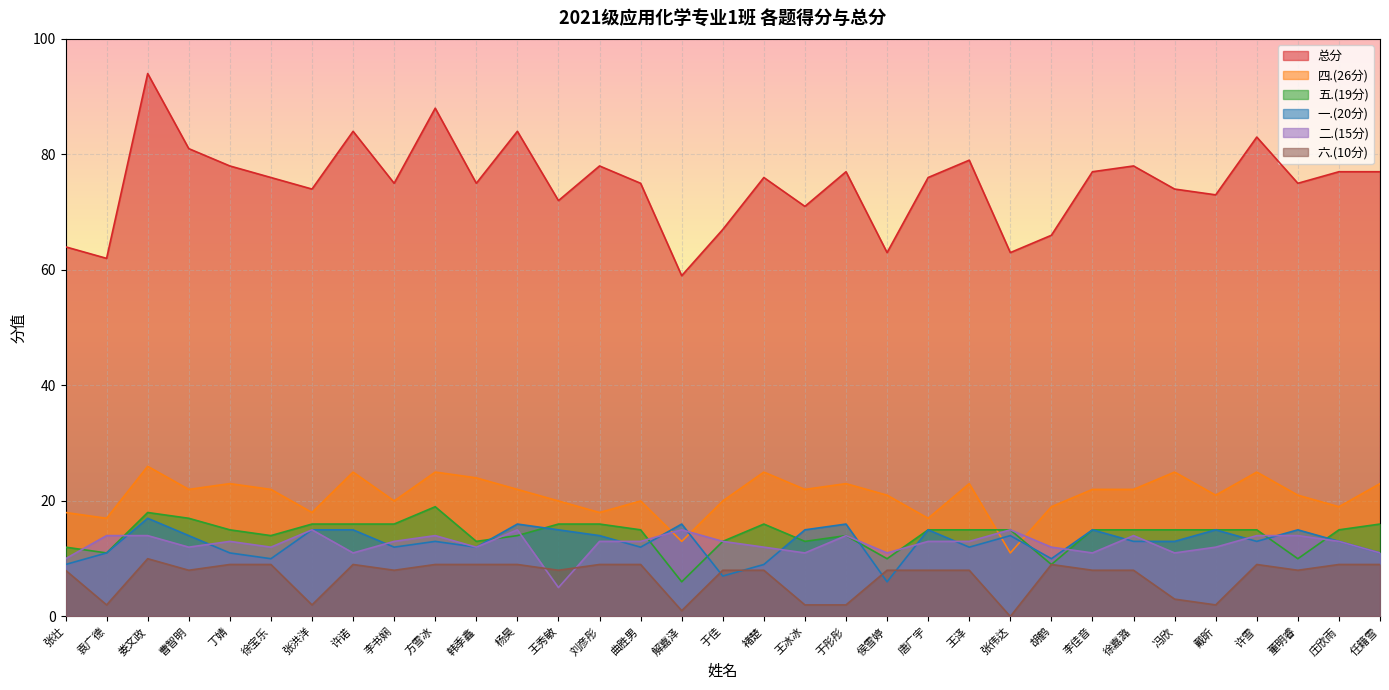

Reading left to right, what are all the values shown in this chart?

总分: 张壮=64	袁广德=62	娄文政=94	曹智明=81	丁婧=78	徐宝乐=76	张洪洋=74	许诺=84	李书娴=75	方雪冰=88	韩季鑫=75	杨昊=84	王秀敏=72	刘彦彤=78	曲胜男=75	解嘉泽=59	于佳=67	褚楚=76	王冰冰=71	于彤彤=77	侯雪婷=63	唐广宇=76	王泽=79	张伟达=63	胡鹤=66	李佳音=77	徐嘉潞=78	冯欣=74	戴昕=73	许雪=83	董明睿=75	庄欣雨=77	任籍雪=77
四.(26分): 张壮=18	袁广德=17	娄文政=26	曹智明=22	丁婧=23	徐宝乐=22	张洪洋=18	许诺=25	李书娴=20	方雪冰=25	韩季鑫=24	杨昊=22	王秀敏=20	刘彦彤=18	曲胜男=20	解嘉泽=13	于佳=20	褚楚=25	王冰冰=22	于彤彤=23	侯雪婷=21	唐广宇=17	王泽=23	张伟达=11	胡鹤=19	李佳音=22	徐嘉潞=22	冯欣=25	戴昕=21	许雪=25	董明睿=21	庄欣雨=19	任籍雪=23
五.(19分): 张壮=12	袁广德=11	娄文政=18	曹智明=17	丁婧=15	徐宝乐=14	张洪洋=16	许诺=16	李书娴=16	方雪冰=19	韩季鑫=13	杨昊=14	王秀敏=16	刘彦彤=16	曲胜男=15	解嘉泽=6	于佳=13	褚楚=16	王冰冰=13	于彤彤=14	侯雪婷=10	唐广宇=15	王泽=15	张伟达=15	胡鹤=9	李佳音=15	徐嘉潞=15	冯欣=15	戴昕=15	许雪=15	董明睿=10	庄欣雨=15	任籍雪=16
一.(20分): 张壮=9	袁广德=11	娄文政=17	曹智明=14	丁婧=11	徐宝乐=10	张洪洋=15	许诺=15	李书娴=12	方雪冰=13	韩季鑫=12	杨昊=16	王秀敏=15	刘彦彤=14	曲胜男=12	解嘉泽=16	于佳=7	褚楚=9	王冰冰=15	于彤彤=16	侯雪婷=6	唐广宇=15	王泽=12	张伟达=14	胡鹤=10	李佳音=15	徐嘉潞=13	冯欣=13	戴昕=15	许雪=13	董明睿=15	庄欣雨=13	任籍雪=11
二.(15分): 张壮=10	袁广德=14	娄文政=14	曹智明=12	丁婧=13	徐宝乐=12	张洪洋=15	许诺=11	李书娴=13	方雪冰=14	韩季鑫=12	杨昊=15	王秀敏=5	刘彦彤=13	曲胜男=13	解嘉泽=15	于佳=13	褚楚=12	王冰冰=11	于彤彤=14	侯雪婷=11	唐广宇=13	王泽=13	张伟达=15	胡鹤=12	李佳音=11	徐嘉潞=14	冯欣=11	戴昕=12	许雪=14	董明睿=14	庄欣雨=13	任籍雪=11
六.(10分): 张壮=8	袁广德=2	娄文政=10	曹智明=8	丁婧=9	徐宝乐=9	张洪洋=2	许诺=9	李书娴=8	方雪冰=9	韩季鑫=9	杨昊=9	王秀敏=8	刘彦彤=9	曲胜男=9	解嘉泽=1	于佳=8	褚楚=8	王冰冰=2	于彤彤=2	侯雪婷=8	唐广宇=8	王泽=8	张伟达=0	胡鹤=9	李佳音=8	徐嘉潞=8	冯欣=3	戴昕=2	许雪=9	董明睿=8	庄欣雨=9	任籍雪=9